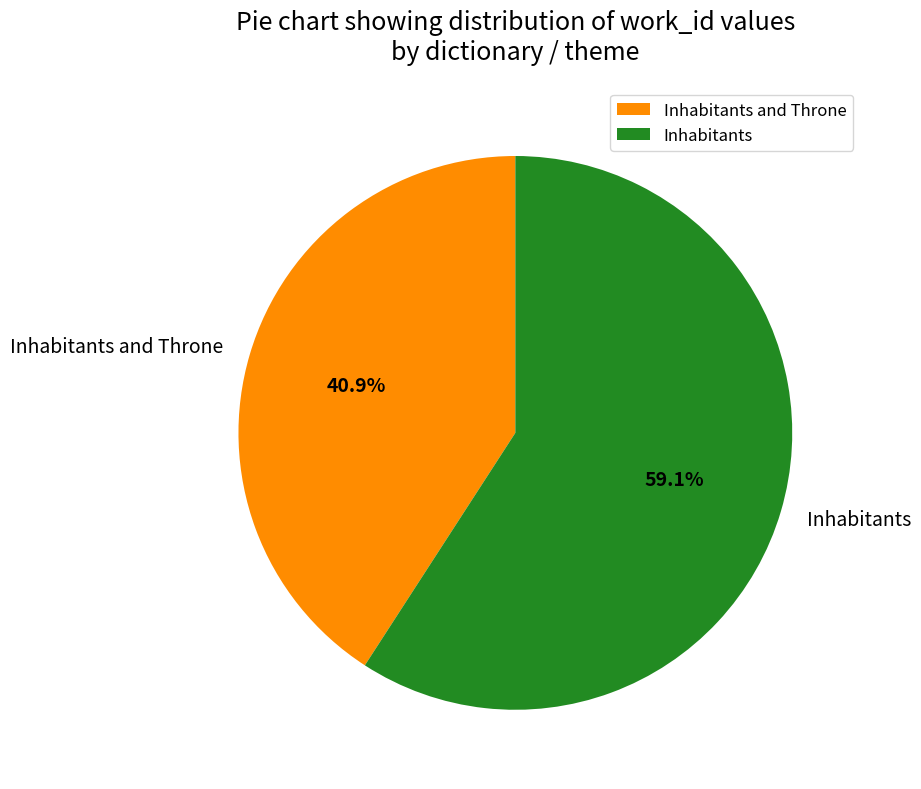

Does any single category account for the majority?

Yes